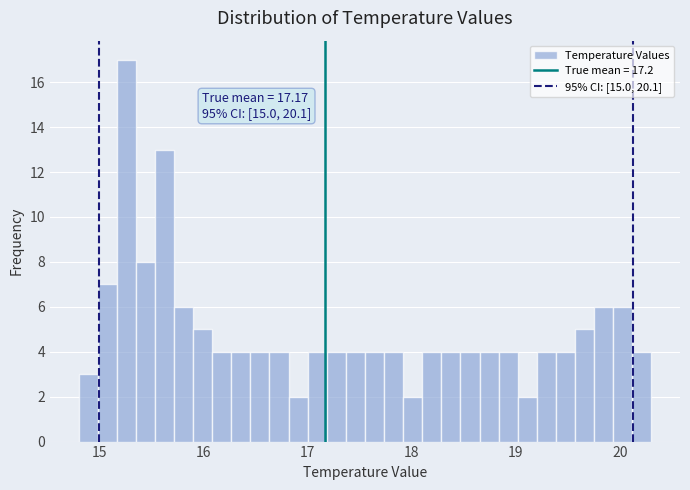

Around what value on the x-axis is the tallest bar? Give the approximate position of its centre, as read against the axis.

15.3